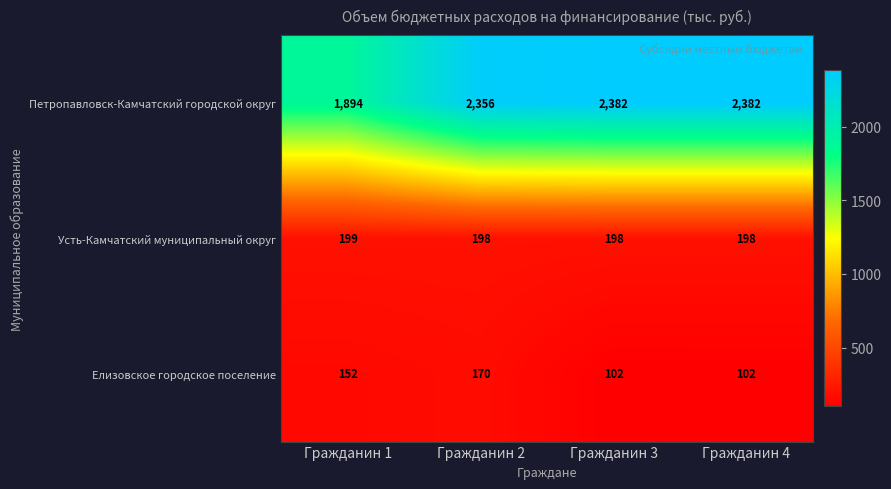

At which category is the sum across all series the highest?

Гражданин 2